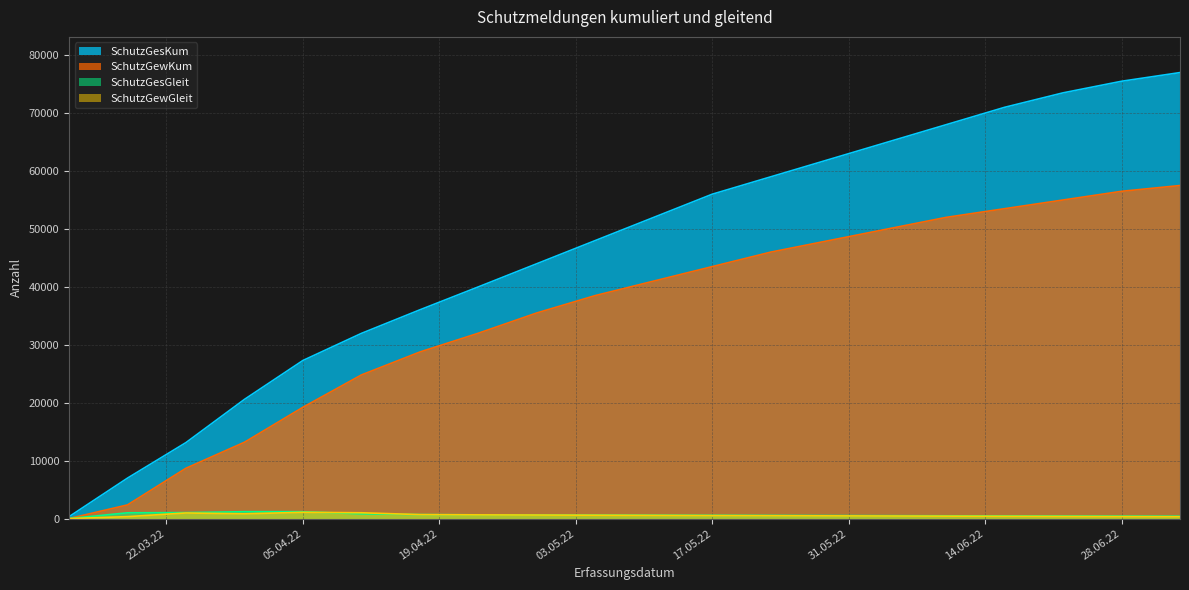

Is the value of SchutzGewKum at 2022-06-04 greater than the value of SchutzGewGleit at 2022-04-23?

Yes